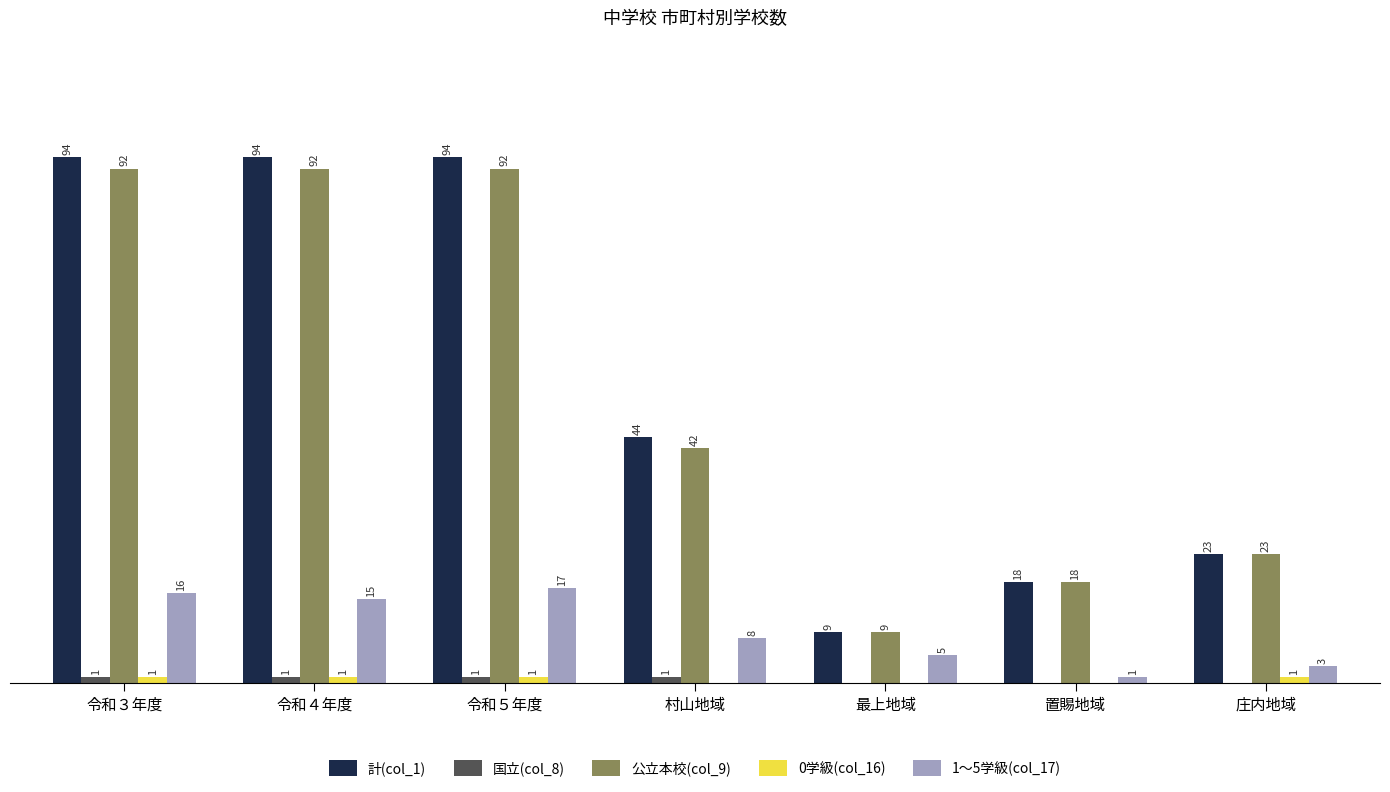

At which category is the sum across all series the highest?

令和５年度